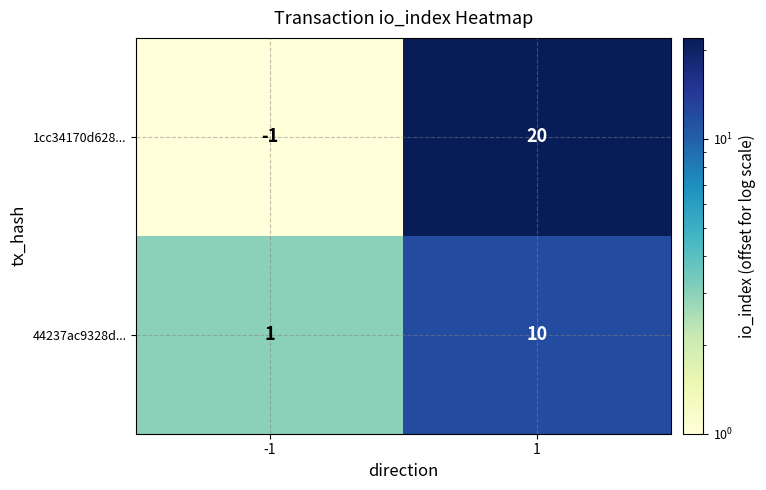

At which category is the sum across all series the highest?

1